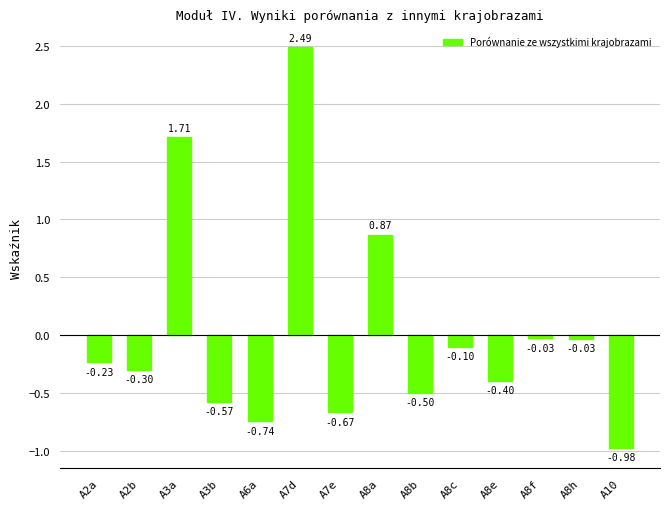

What is the sum of all values?

0.5